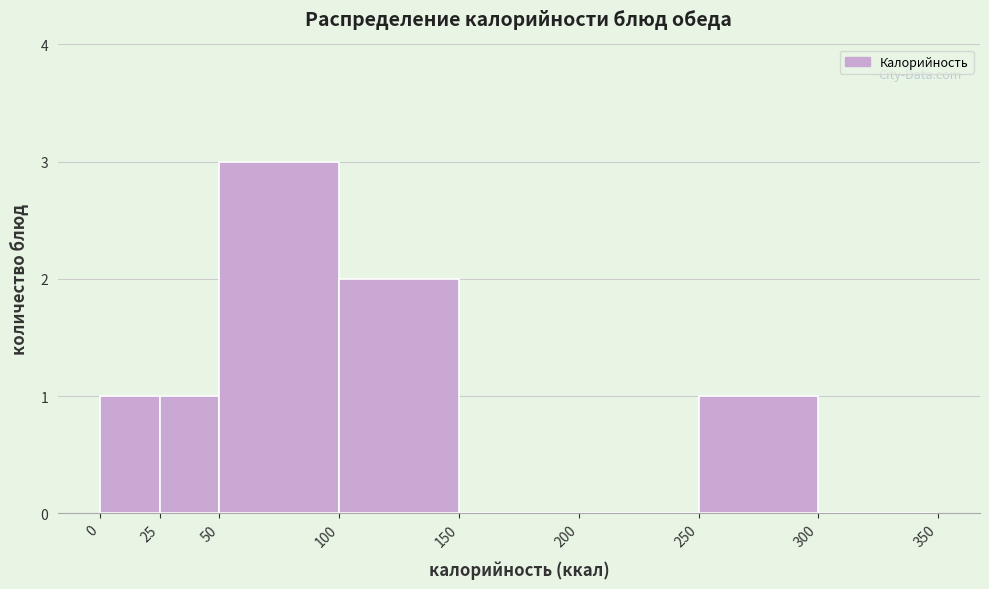

Which range on the x-axis has the tallest bar?

50 to 100